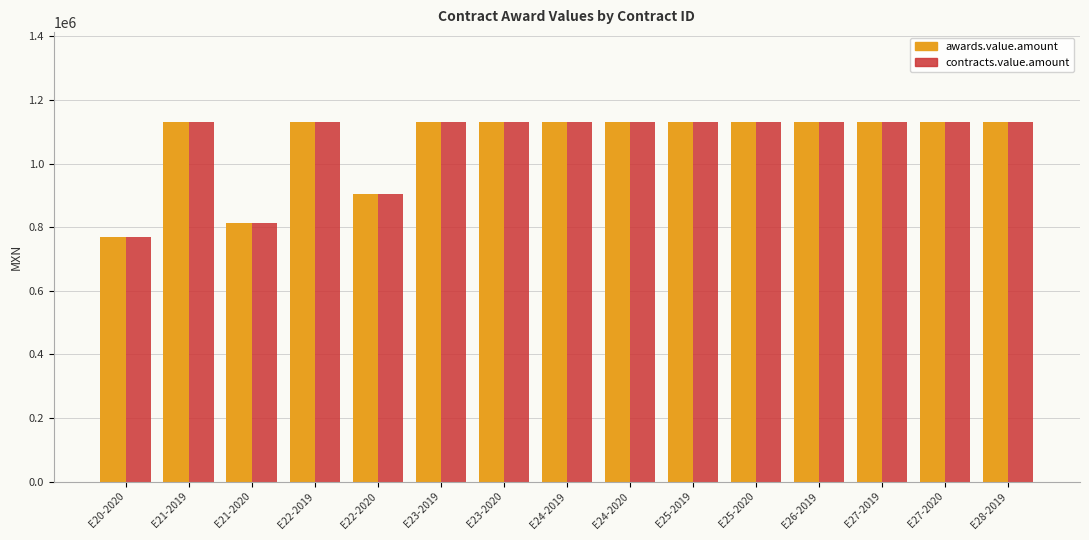

What is the minimum value shown in the chart?

768976.7